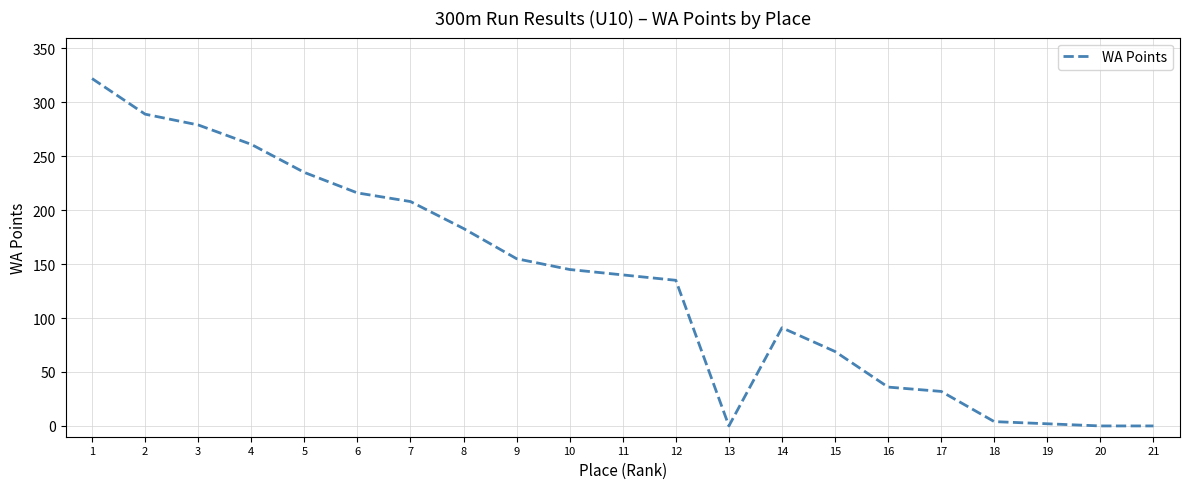

Between 14 and 5, which is larger?

5